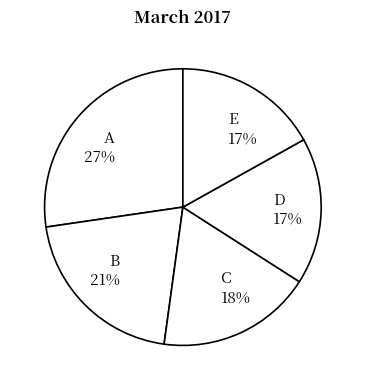

How many segments does this pie chart have?

5